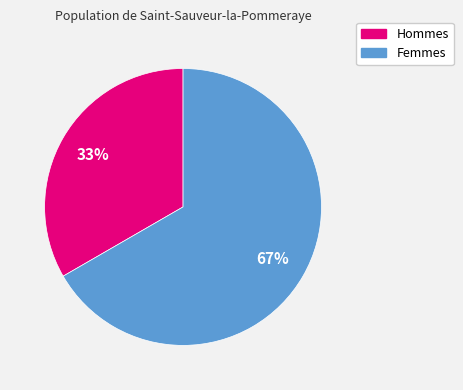

To the nearest percent, what is the average slice percentage?

50%